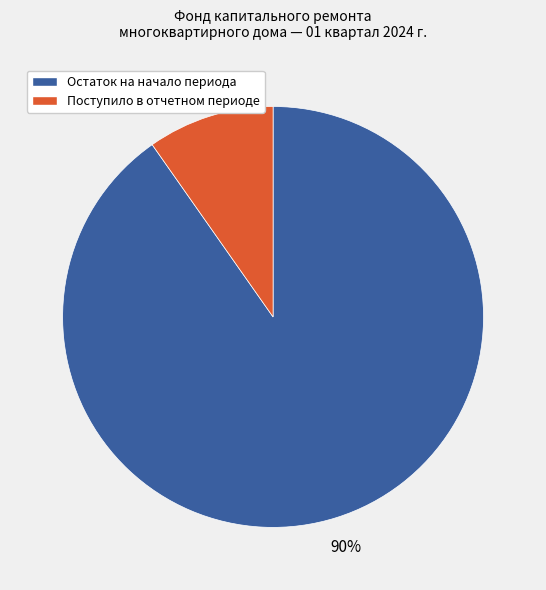

Between Остаток на начало периода and Поступило в отчетном периоде, which is larger?

Остаток на начало периода